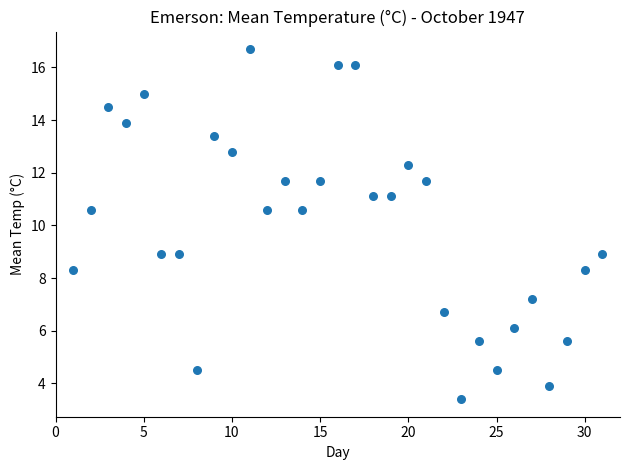

What is the range of Y values (max minus min)?

13.3